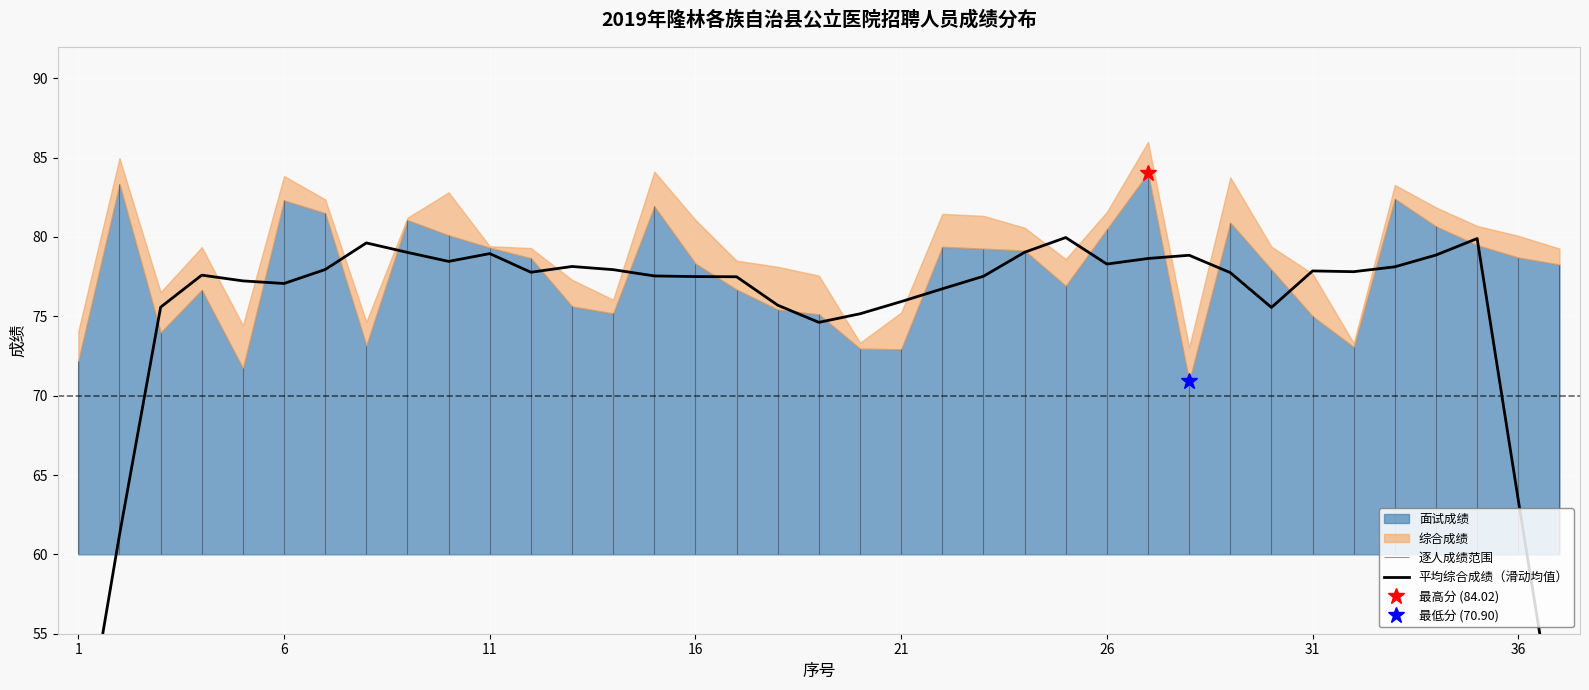

Which label corresponds to the smallest value in the chart?

1